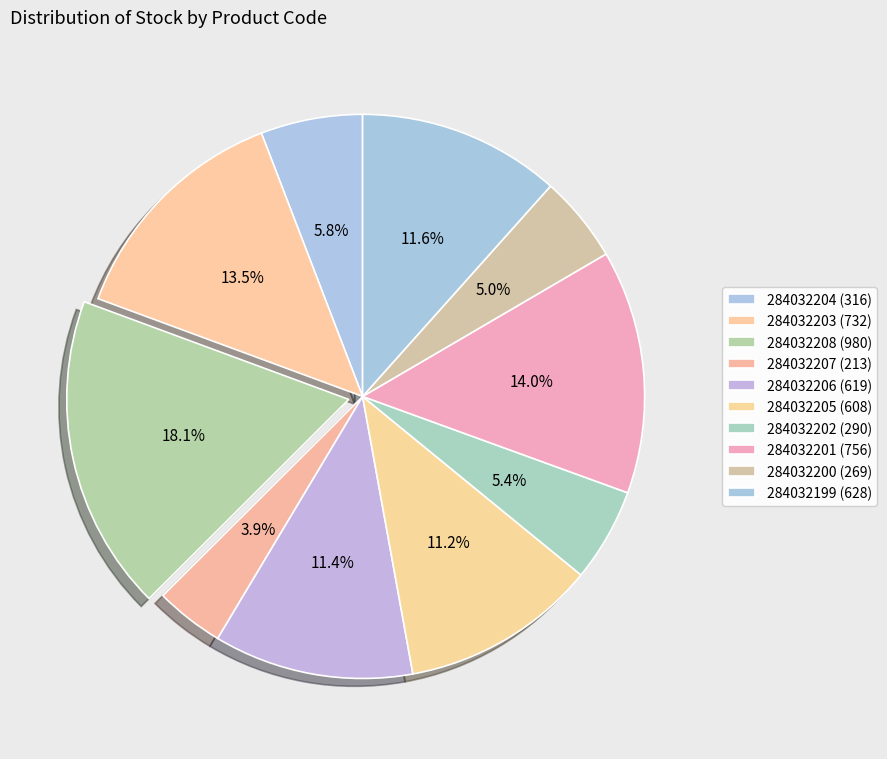

Combined, do 284032206 and 284032201 account for over 50%?

No